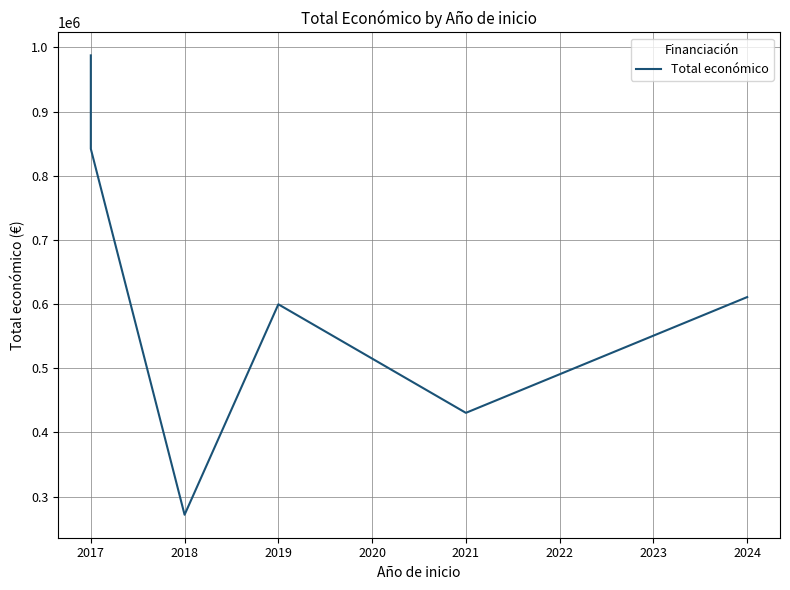

Reading right to left, extract all data points from this chart.

610889	430411	599644	271552	842014	987684